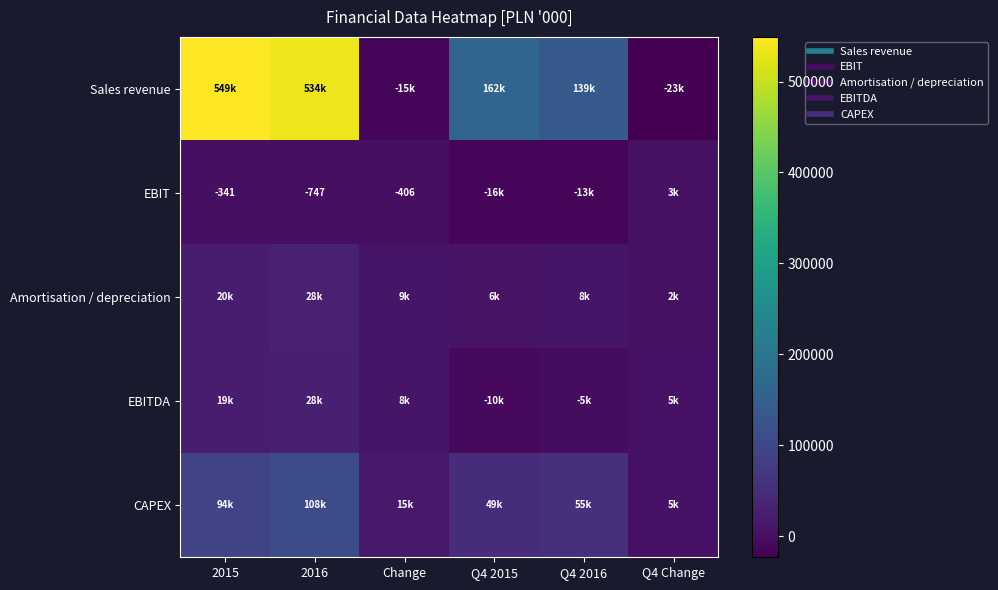

Which category has the lowest value in the Amortisation / depreciation series?

Q4 Change